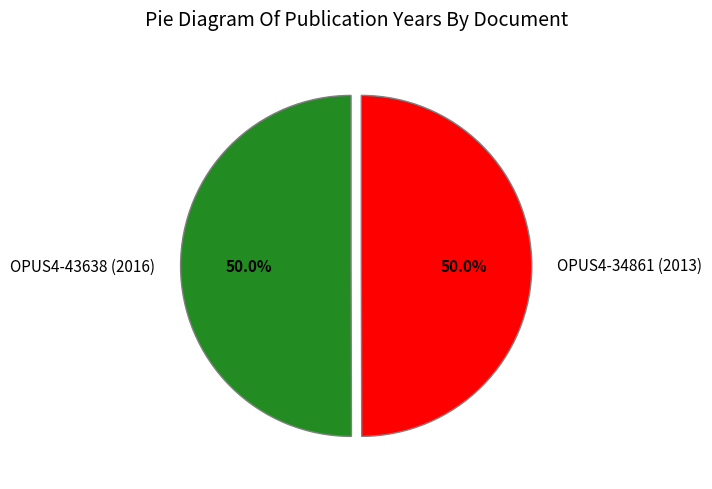

What is the ratio of the value at OPUS4-34861 (2013) to the value at OPUS4-43638 (2016)?

1.0